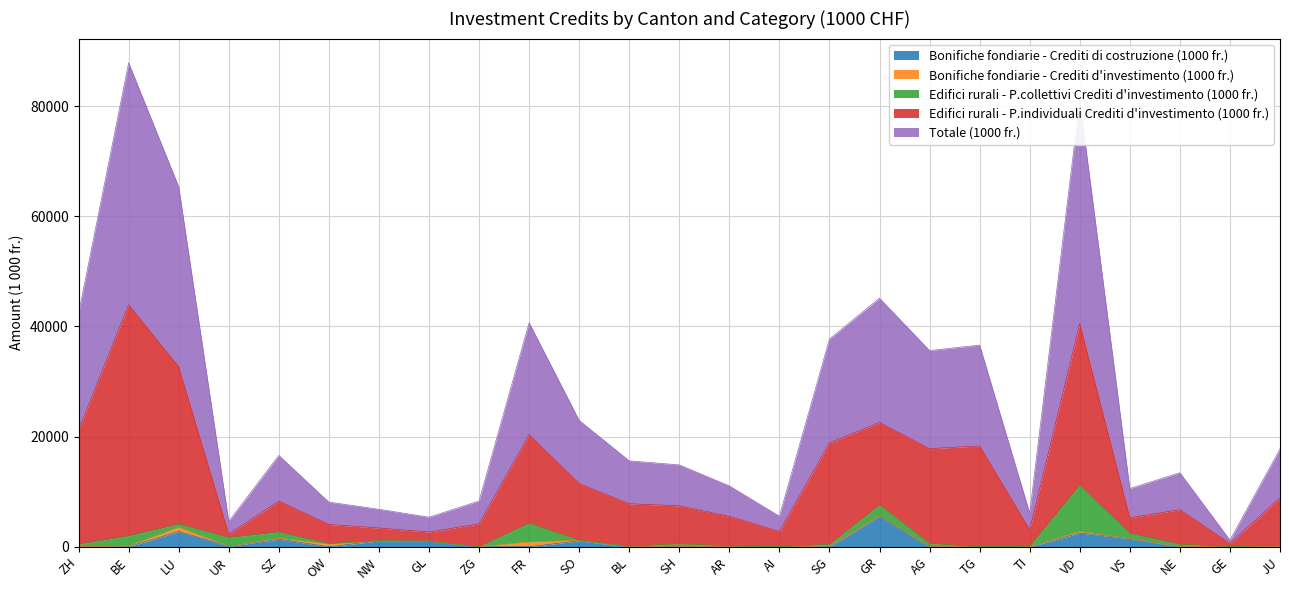

How many lines are shown in the chart?

5